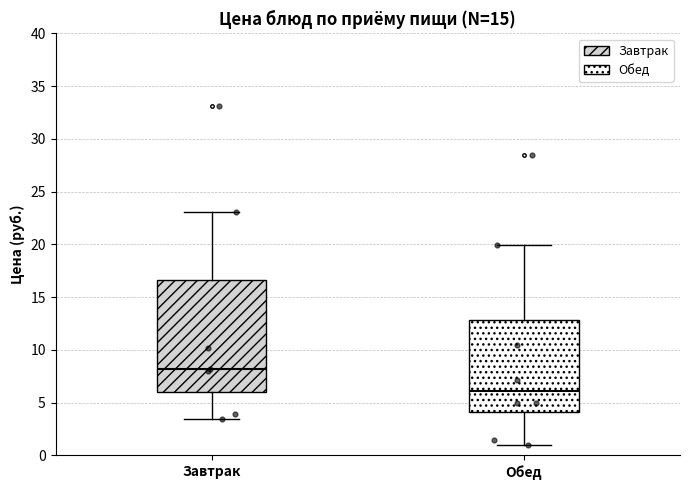

Comparing the boxes themselves (not the whiskers), which one is the tallest?

Завтрак